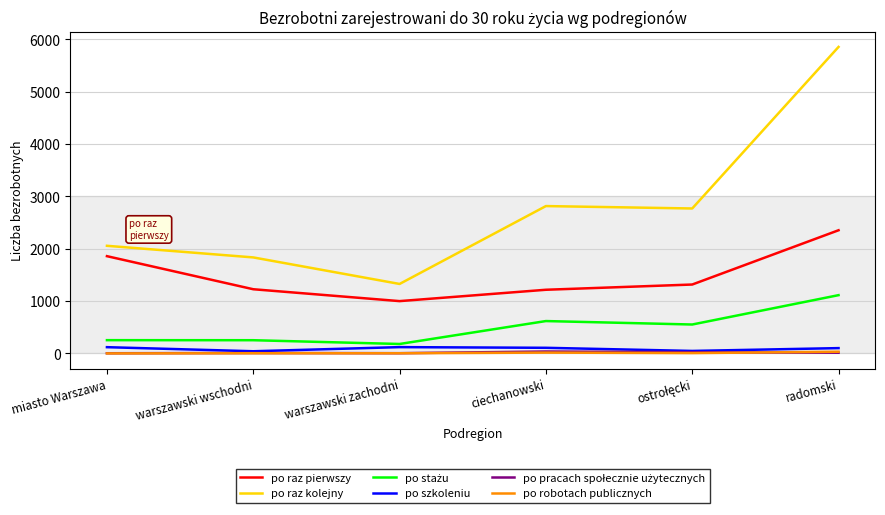

Which series has the widest spread of values?

po raz kolejny